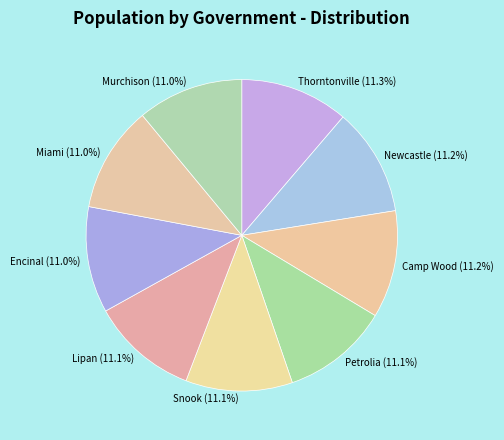

Is the sum of Thorntonville and Petrolia greater than half?

No